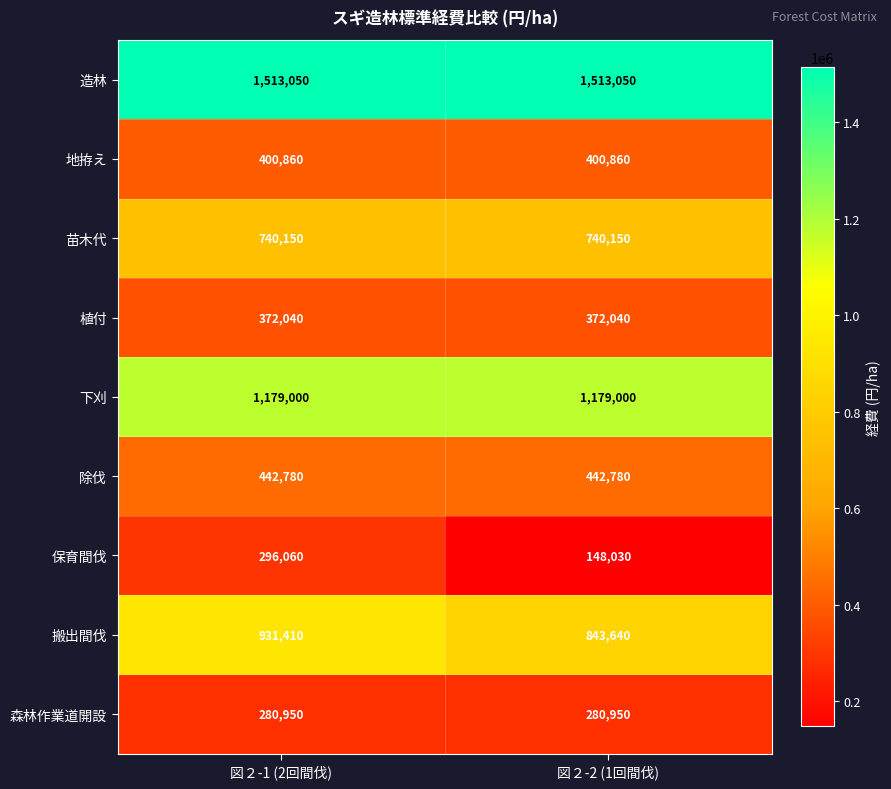

What is the total value across all series at 図２-1 (2回間伐)?

6156300